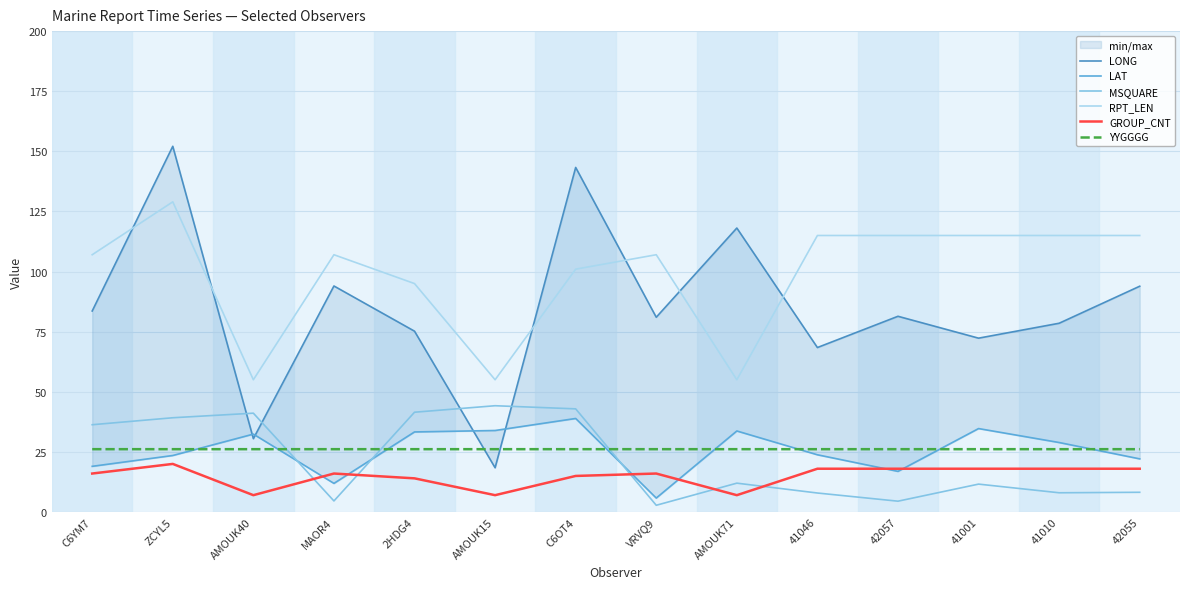

Is the value of GROUP_CNT at C6YM7 greater than the value of YYGGGG at C6OT4?

No